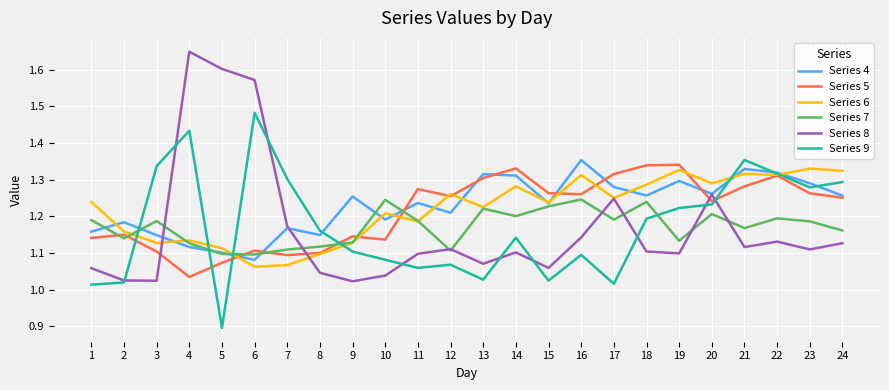

Is this an area chart (filled region under the line)?

No